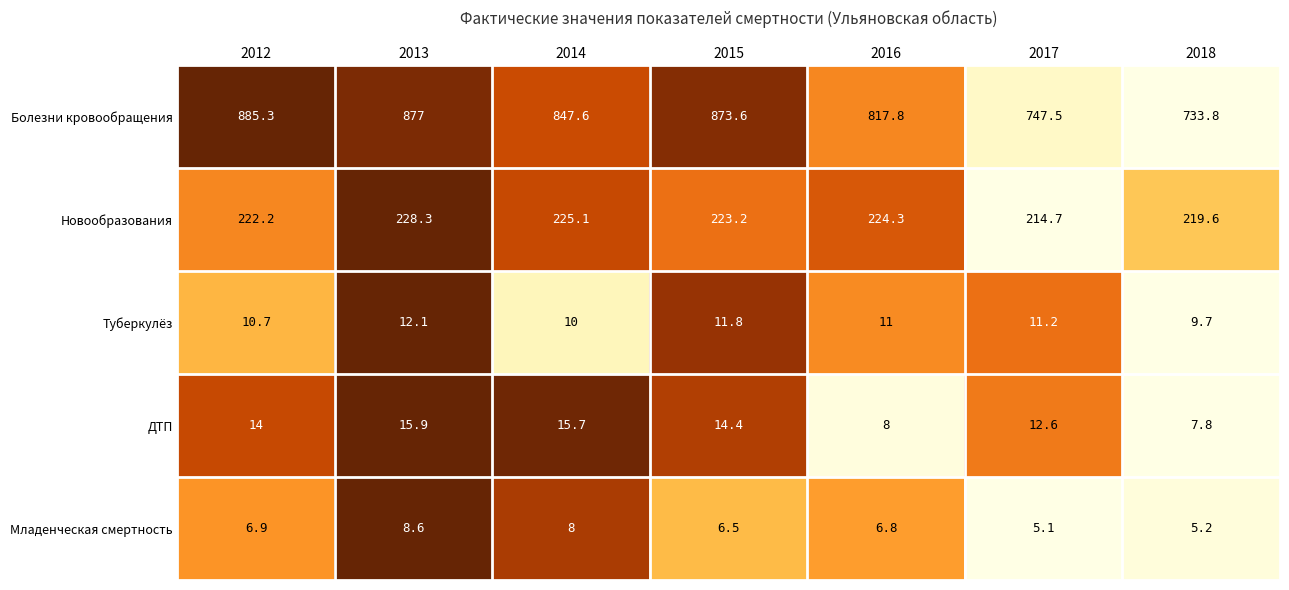

What is the difference between the Новообразования values at 2018 and 2013?

8.7